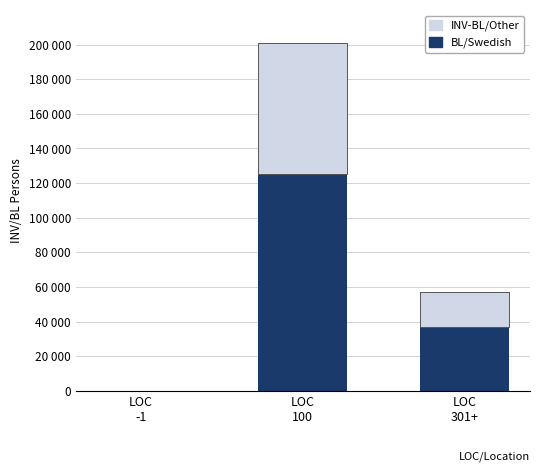

What is the average value of the INV-BL/Other series?

31695